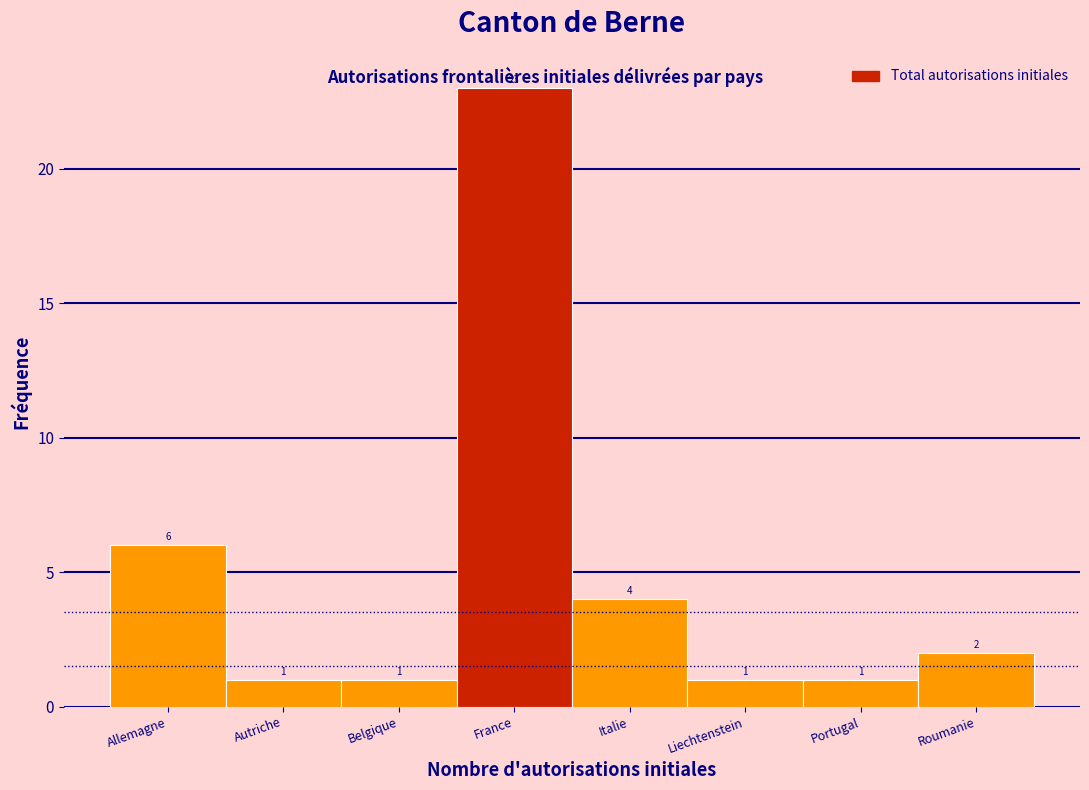

Reading left to right, extract all data points from this chart.

Allemagne=6	Autriche=1	Belgique=1	France=23	Italie=4	Liechtenstein=1	Portugal=1	Roumanie=2